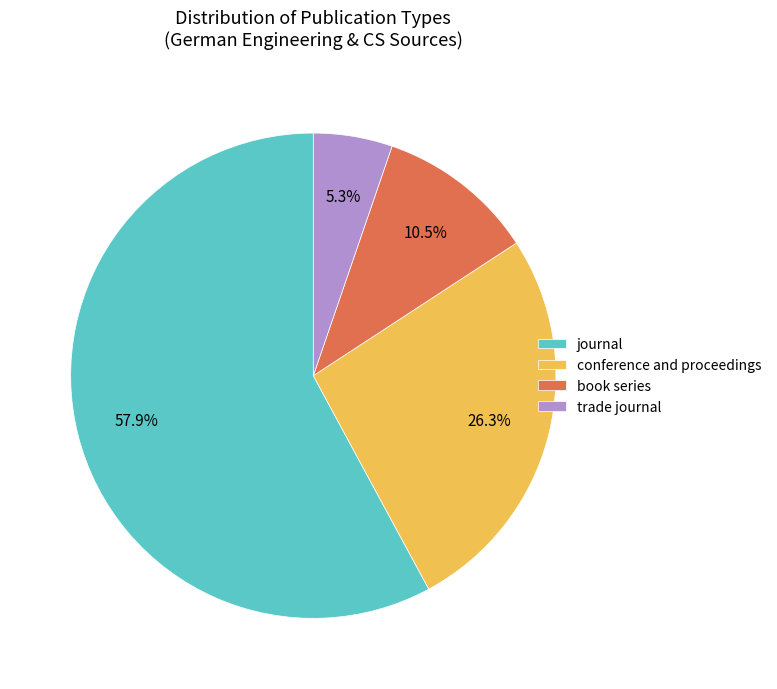

Does any single category account for the majority?

Yes